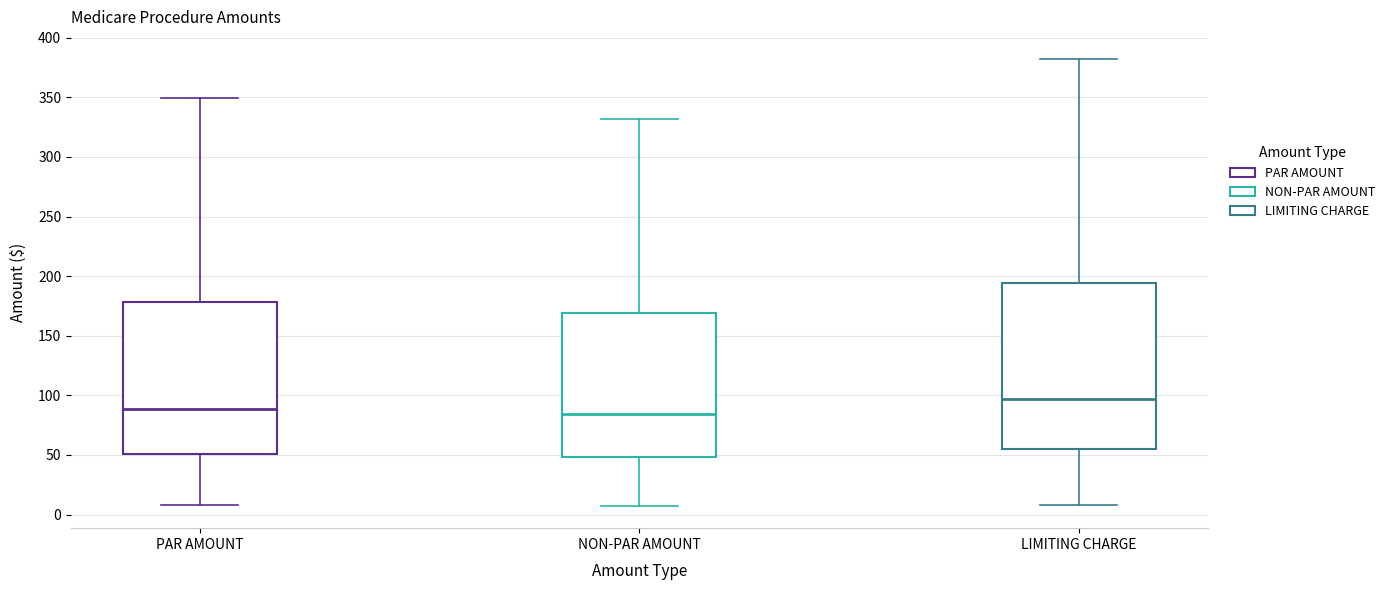

Reading left to right, read every box against the y-axis: the position of its median line, the range the box covers, and the ends of its whiskers. The values are not printed on the chart, so give them approximately, as read against the axis.

PAR AMOUNT: median 90, box 50 to 180, whiskers 10 to 350
NON-PAR AMOUNT: median 85, box 50 to 170, whiskers 5 to 330
LIMITING CHARGE: median 95, box 55 to 195, whiskers 10 to 380